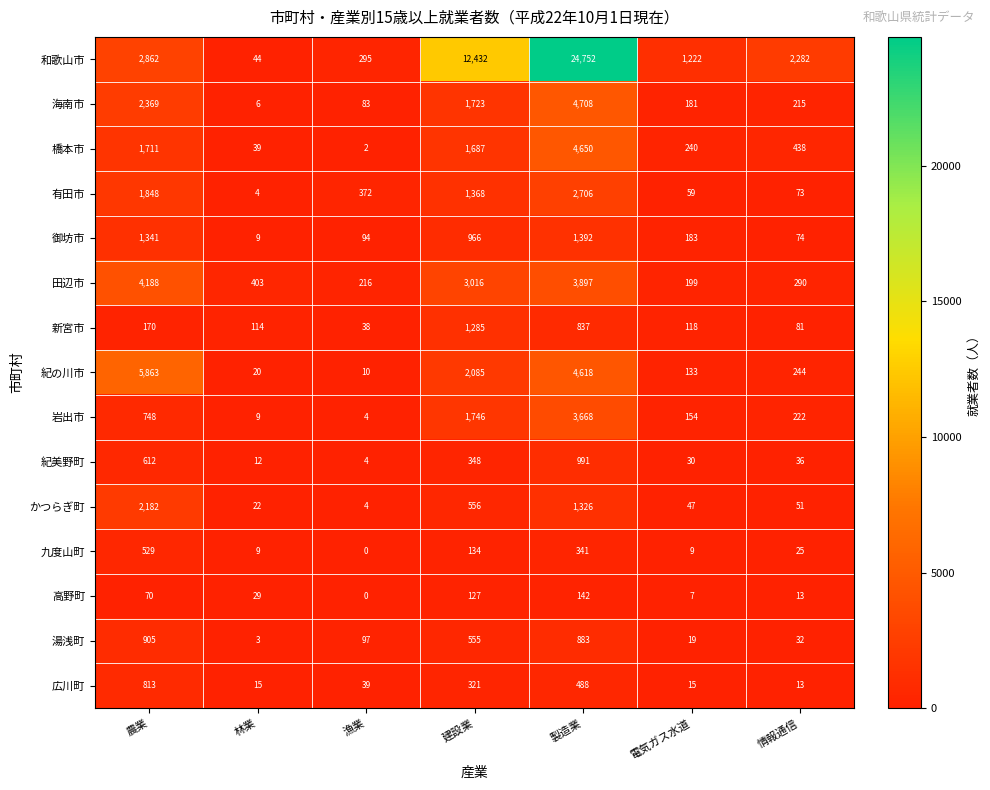

What is the greatest value displayed?

24752